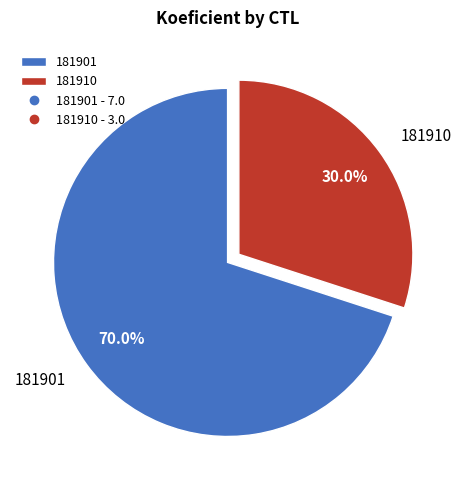

How many segments does this pie chart have?

2